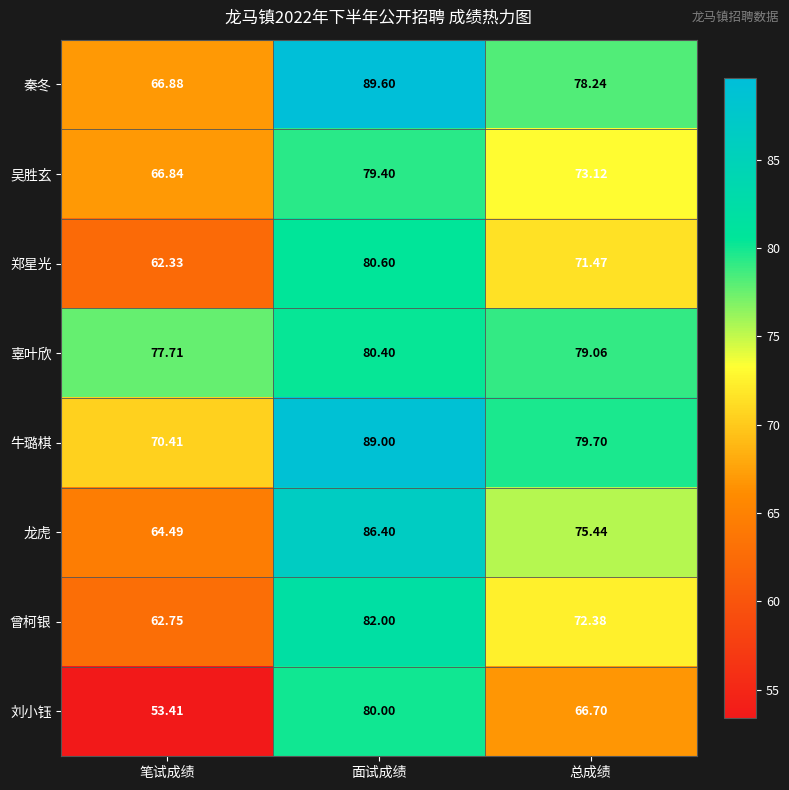

Which category has the highest value in the 牛璐棋 series?

面试成绩